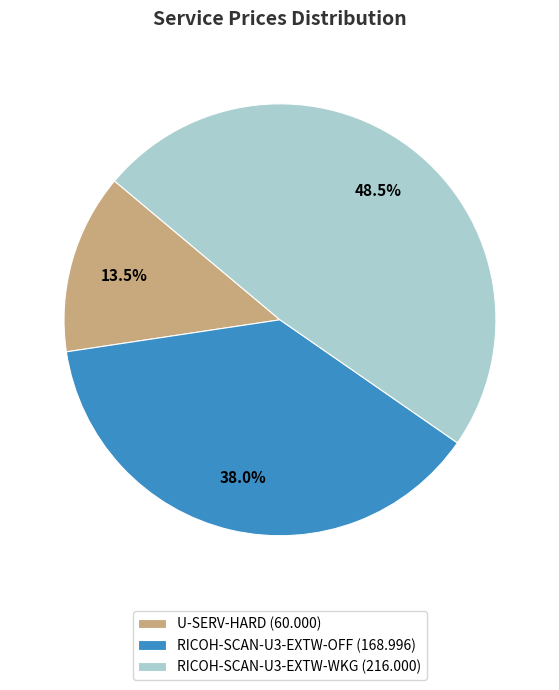

Count the number of slices in the pie.

3